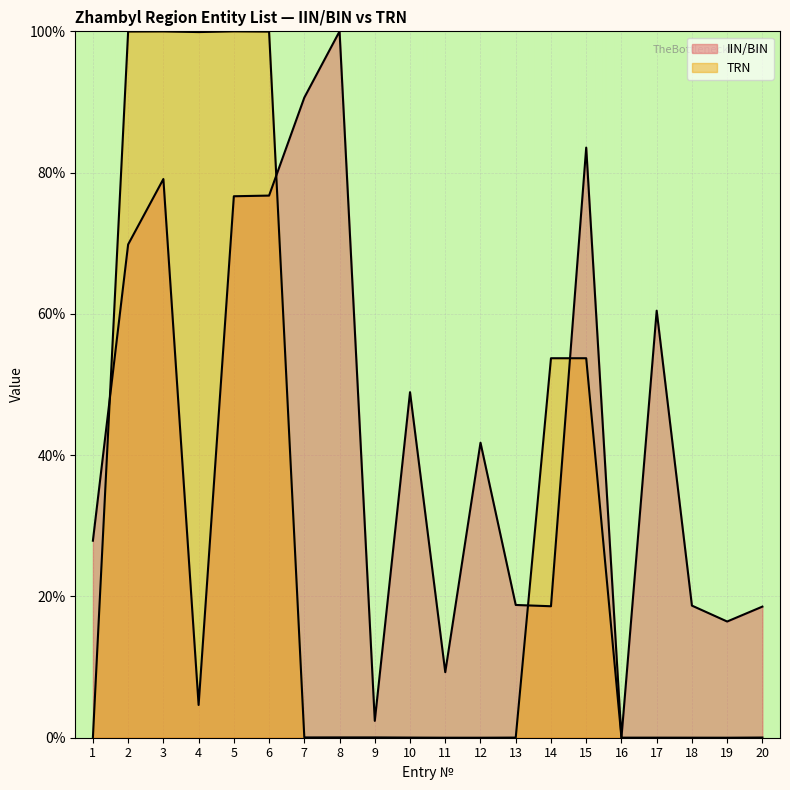

What is the value of the IIN/BIN point at the 1st from the left?

27.9